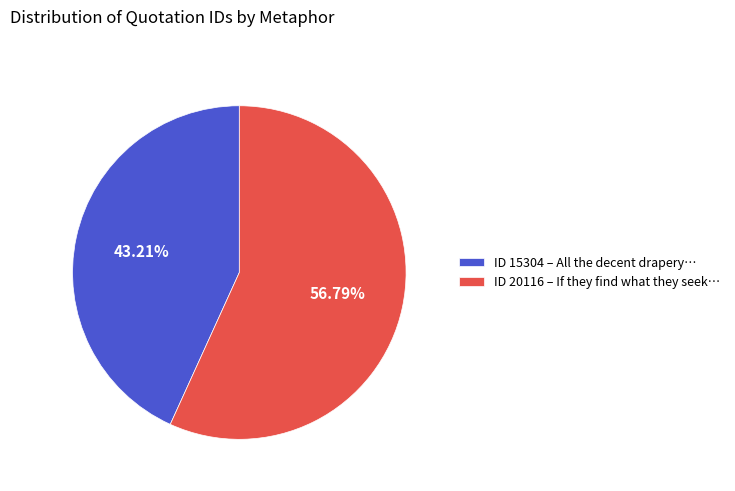

Rank the categories by value from highest to lowest.

ID 20116 – If they find what they seek…, ID 15304 – All the decent drapery…